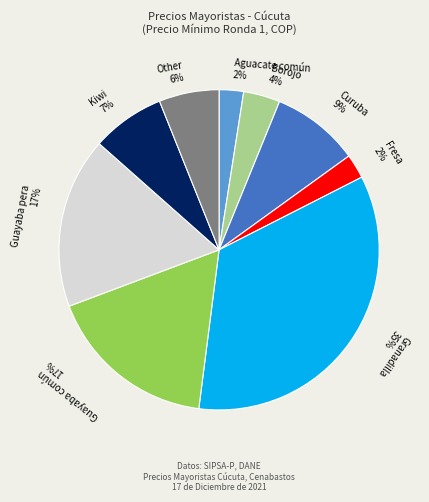

How many segments does this pie chart have?

9